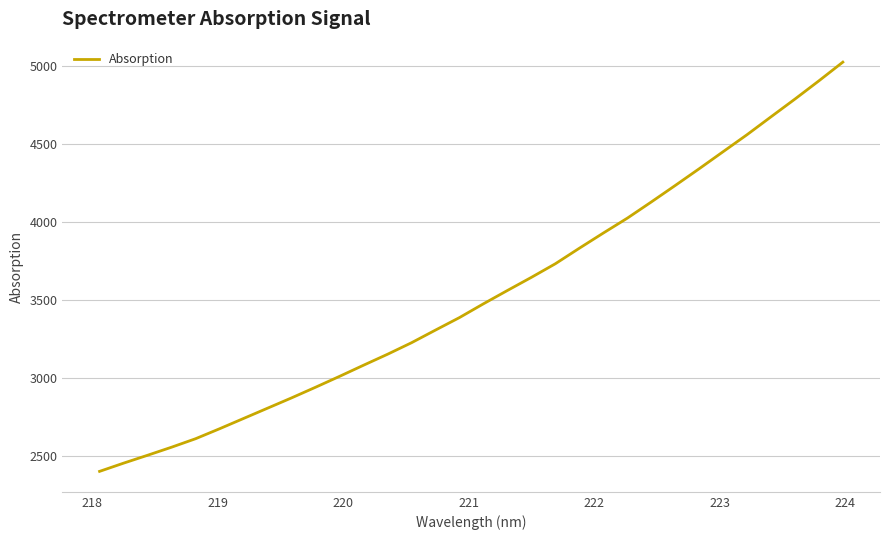

Reading left to right, list all the values displayed in this chart.

2400.2	2453.0	2503.6	2555.4	2609.8	2673.9	2739.9	2806.0	2872.1	2940.4	3010.3	3081.8	3152.2	3226.2	3307.4	3387.7	3476.2	3561.7	3646.0	3733.4	3833.0	3930.5	4025.9	4129.7	4235.8	4343.2	4452.9	4562.2	4676.9	4790.8	4907.9	5028.1